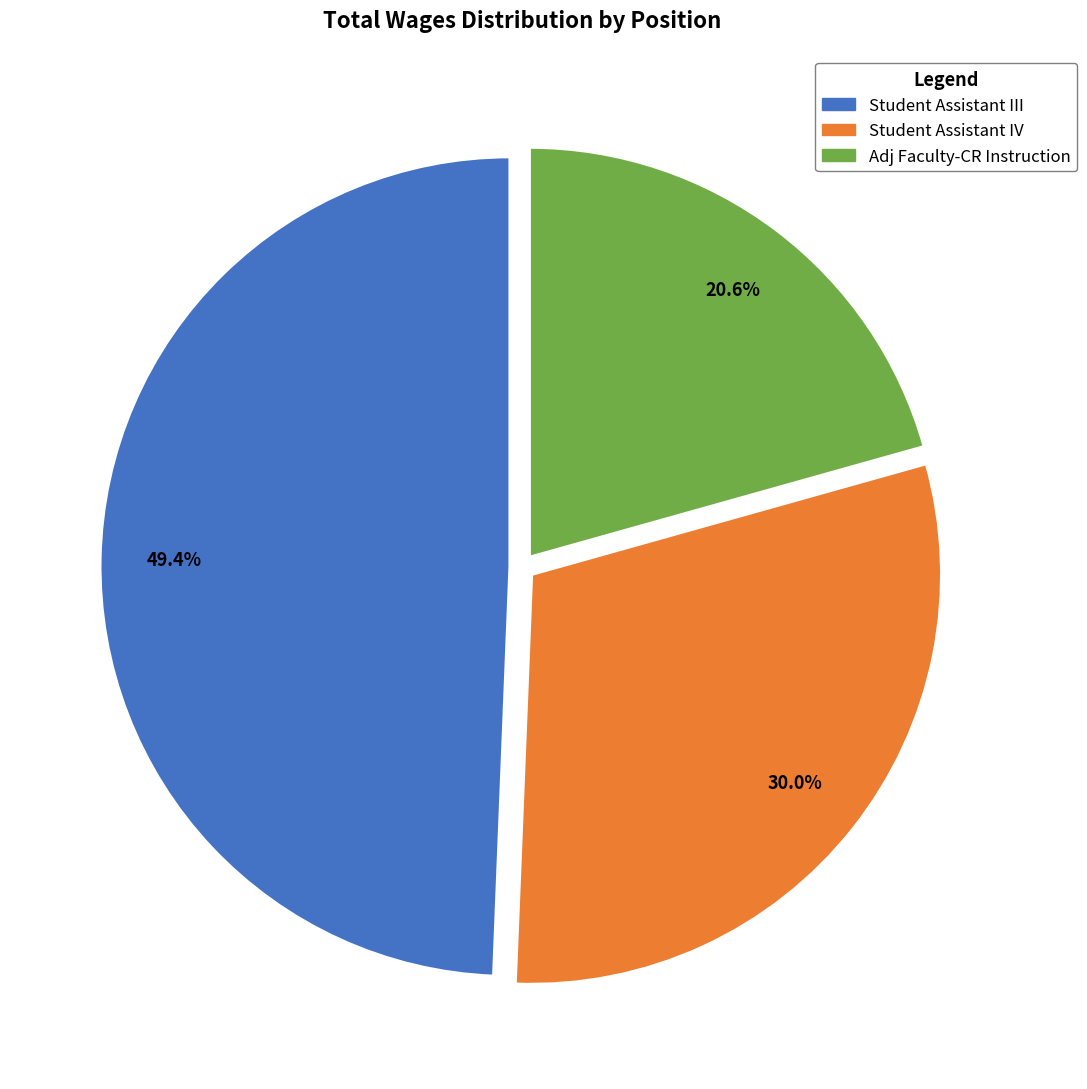

Count the number of slices in the pie.

3